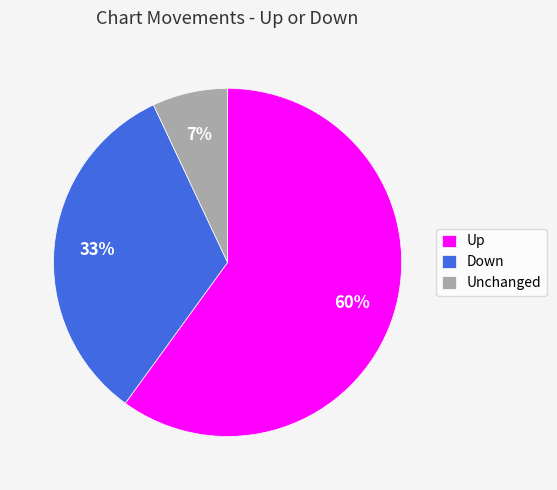

To the nearest percent, what is the difference between the Unchanged and Down slice percentages?

26%